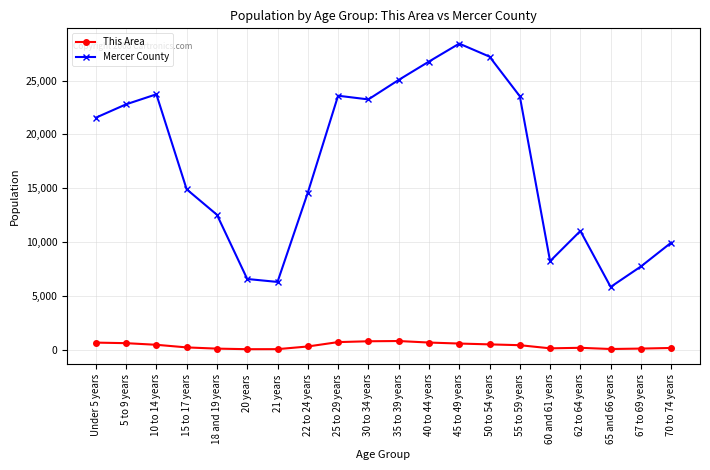

What is the maximum value shown in the chart?

28427